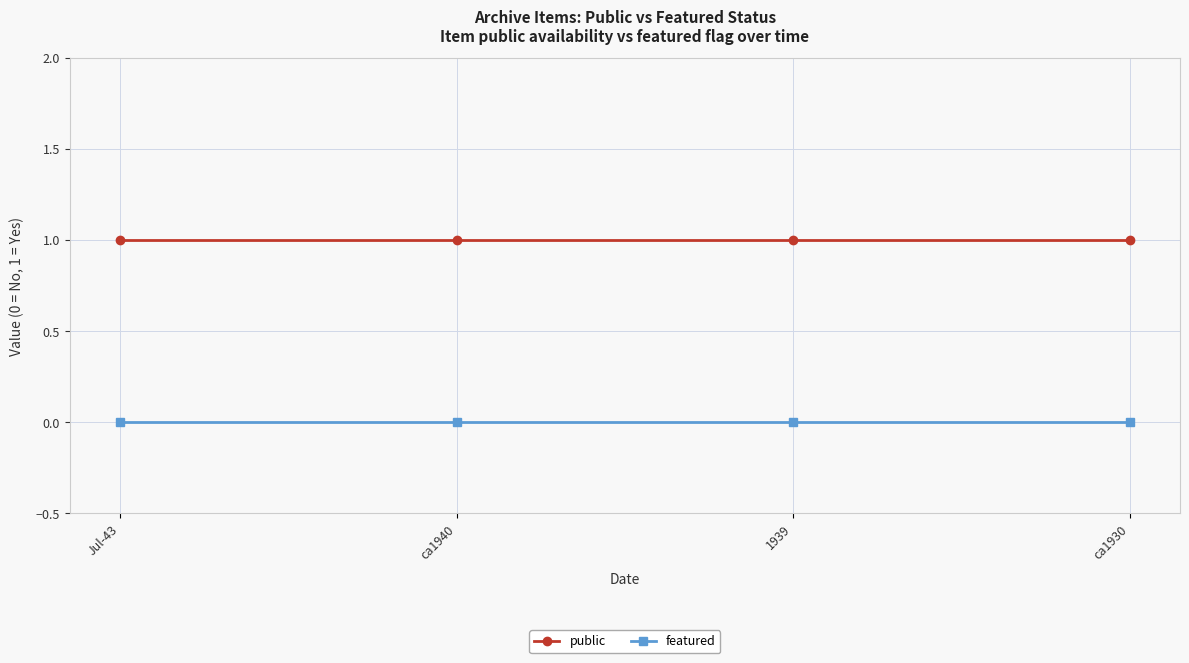

True or false: public and featured cross at least once.

False